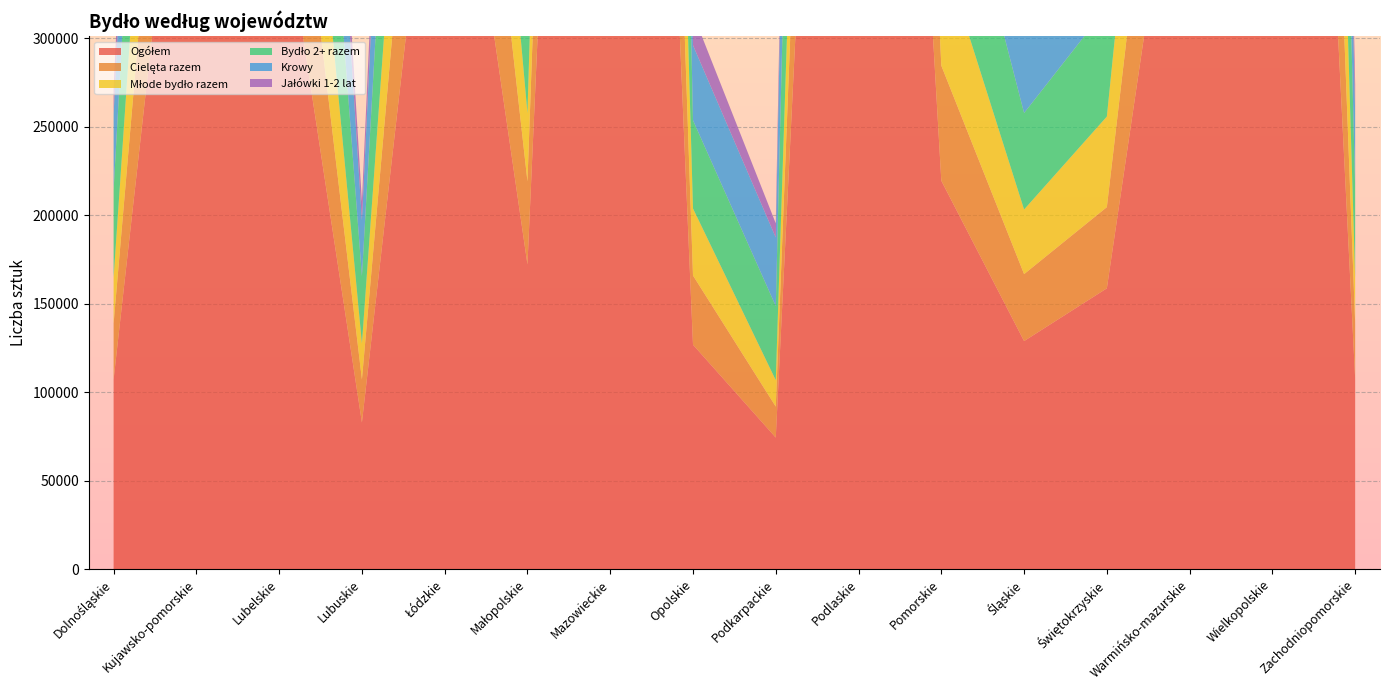

Reading left to right, what are all the values shown in this chart?

Ogółem: Dolnośląskie=107146	Kujawsko-pomorskie=524351	Lubelskie=389352	Lubuskie=82793	Łódzkie=493268	Małopolskie=172048	Mazowieckie=1222774	Opolskie=126769	Podkarpackie=74319	Podlaskie=1029464	Pomorskie=219400	Śląskie=128829	Świętokrzyskie=158635	Warmińsko-mazurskie=475299	Wielkopolskie=1046094	Zachodniopomorskie=107493
Cielęta razem: Dolnośląskie=31575	Kujawsko-pomorskie=157151	Lubelskie=110274	Lubuskie=24353	Łódzkie=143705	Małopolskie=46957	Mazowieckie=303288	Opolskie=39102	Podkarpackie=17497	Podlaskie=258022	Pomorskie=65039	Śląskie=37829	Świętokrzyskie=45861	Warmińsko-mazurskie=128622	Wielkopolskie=330113	Zachodniopomorskie=31370
Młode bydło razem: Dolnośląskie=25991	Kujawsko-pomorskie=166471	Lubelskie=119437	Lubuskie=20400	Łódzkie=139335	Małopolskie=38569	Mazowieckie=306105	Opolskie=37841	Podkarpackie=14933	Podlaskie=253584	Pomorskie=66263	Śląskie=36483	Świętokrzyskie=51162	Warmińsko-mazurskie=111346	Wielkopolskie=354021	Zachodniopomorskie=25707
Bydło 2+ razem: Dolnośląskie=49581	Kujawsko-pomorskie=200729	Lubelskie=159642	Lubuskie=38041	Łódzkie=210228	Małopolskie=86522	Mazowieckie=613381	Opolskie=49827	Podkarpackie=41889	Podlaskie=517858	Pomorskie=88097	Śląskie=54517	Świętokrzyskie=61612	Warmińsko-mazurskie=235331	Wielkopolskie=361960	Zachodniopomorskie=50417
Krowy: Dolnośląskie=42611	Kujawsko-pomorskie=168580	Lubelskie=141771	Lubuskie=31580	Łódzkie=189334	Małopolskie=80914	Mazowieckie=558778	Opolskie=42403	Podkarpackie=38709	Podlaskie=457166	Pomorskie=71553	Śląskie=47440	Świętokrzyskie=53439	Warmińsko-mazurskie=200409	Wielkopolskie=294181	Zachodniopomorskie=42156
Jałówki 1-2 lat: Dolnośląskie=14296	Kujawsko-pomorskie=68100	Lubelskie=50008	Lubuskie=10539	Łódzkie=69525	Małopolskie=18791	Mazowieckie=176058	Opolskie=17713	Podkarpackie=7982	Podlaskie=155390	Pomorskie=29070	Śląskie=17385	Świętokrzyskie=19814	Warmińsko-mazurskie=66925	Wielkopolskie=138875	Zachodniopomorskie=16625